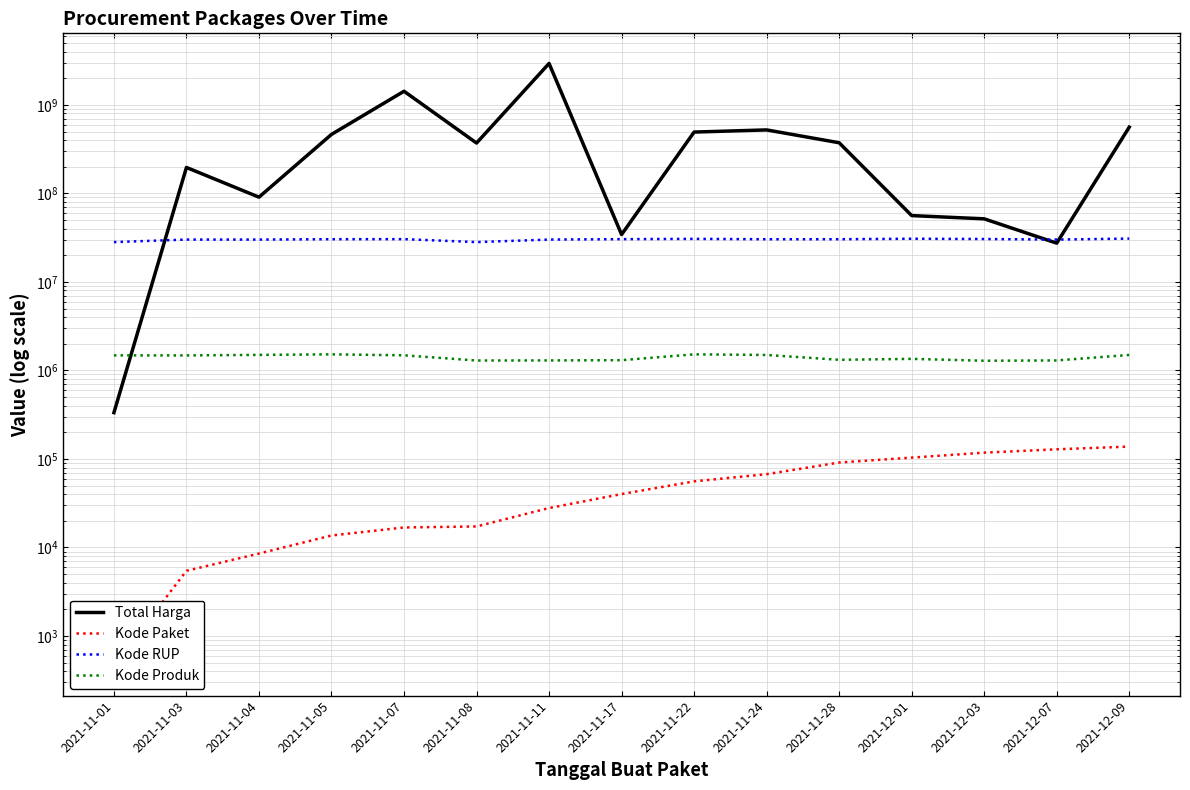

How many interior local valleys does the Total Harga series have?

4